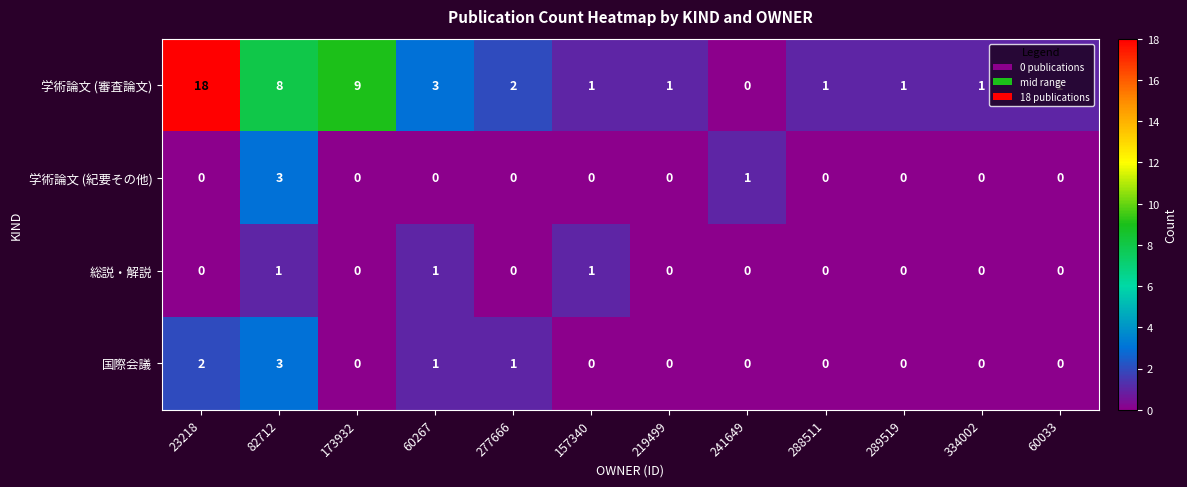

What is the sum of all 総説・解説 values?

3